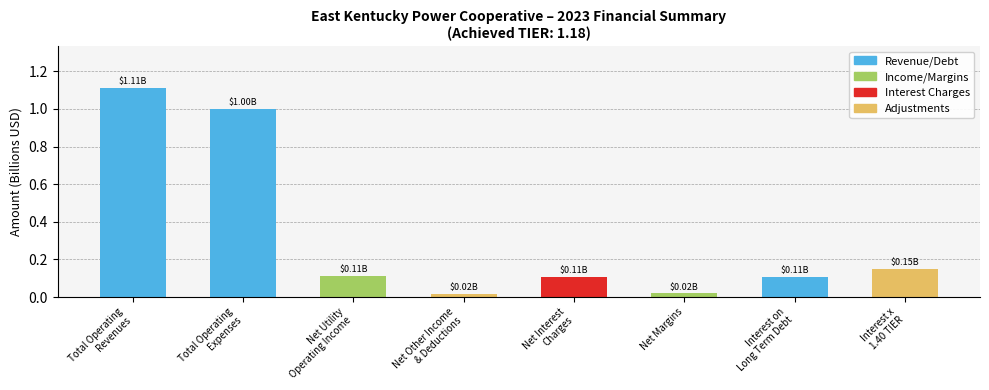

What is the difference between the second highest and second lowest values?

1.0